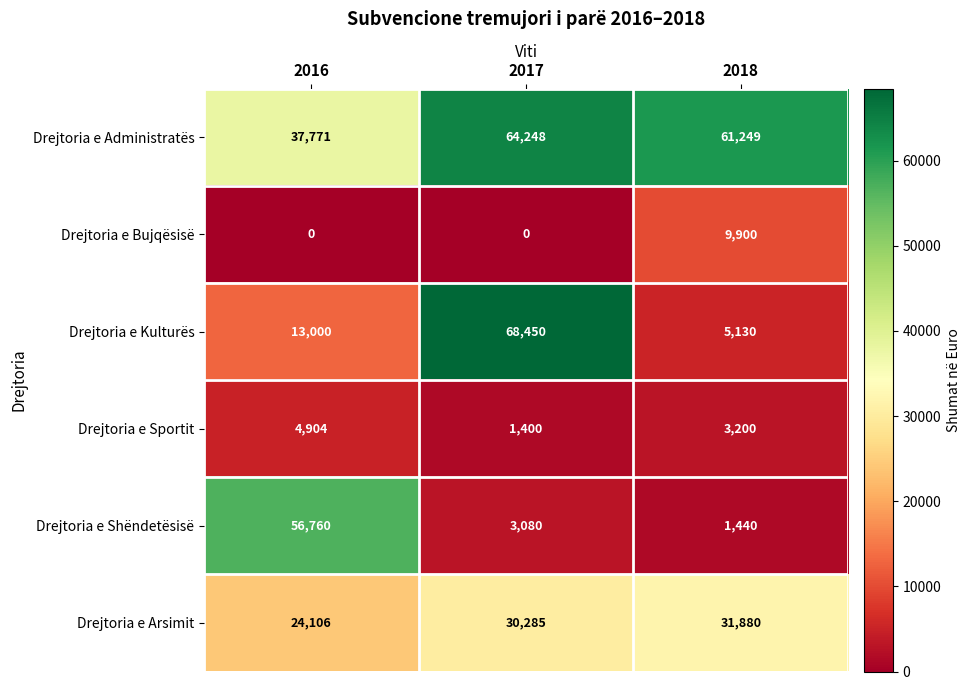

What is the sum of the Drejtoria e Shëndetësisë values at 2016 and 2017?

59840